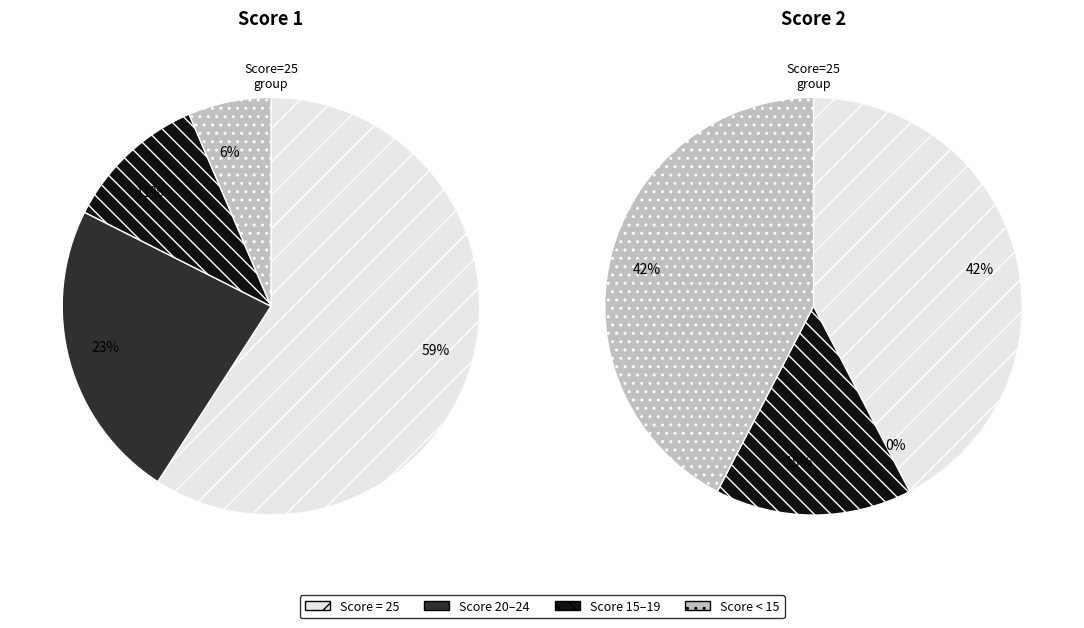

To the nearest percent, what is the difference between the 3 and 1 slice percentages?

3%